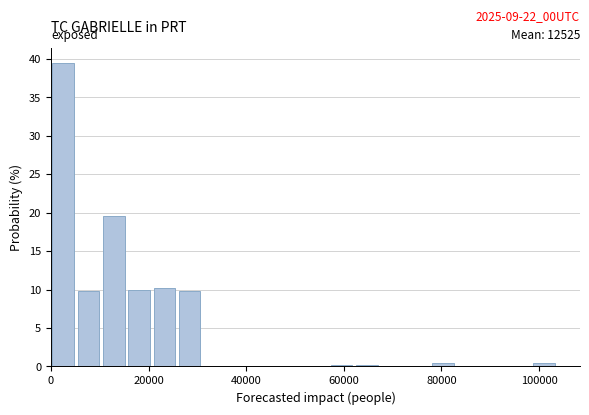

Around what value on the x-axis is the tallest bar? Give the approximate position of its centre, as read against the axis.

2000